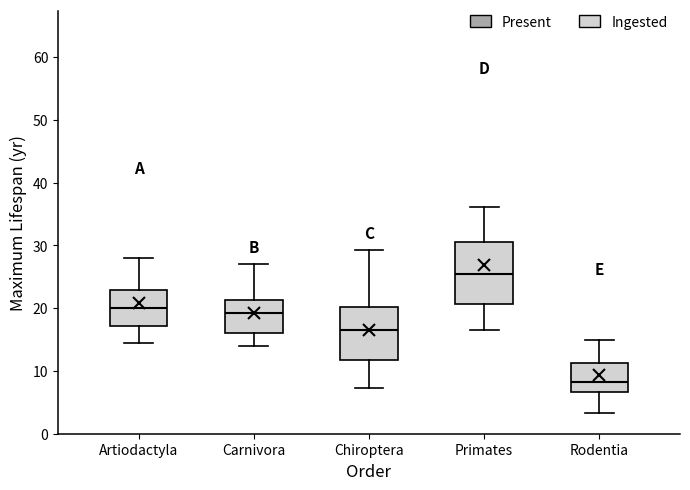

Comparing the boxes themselves (not the whiskers), which one is the tallest?

Primates